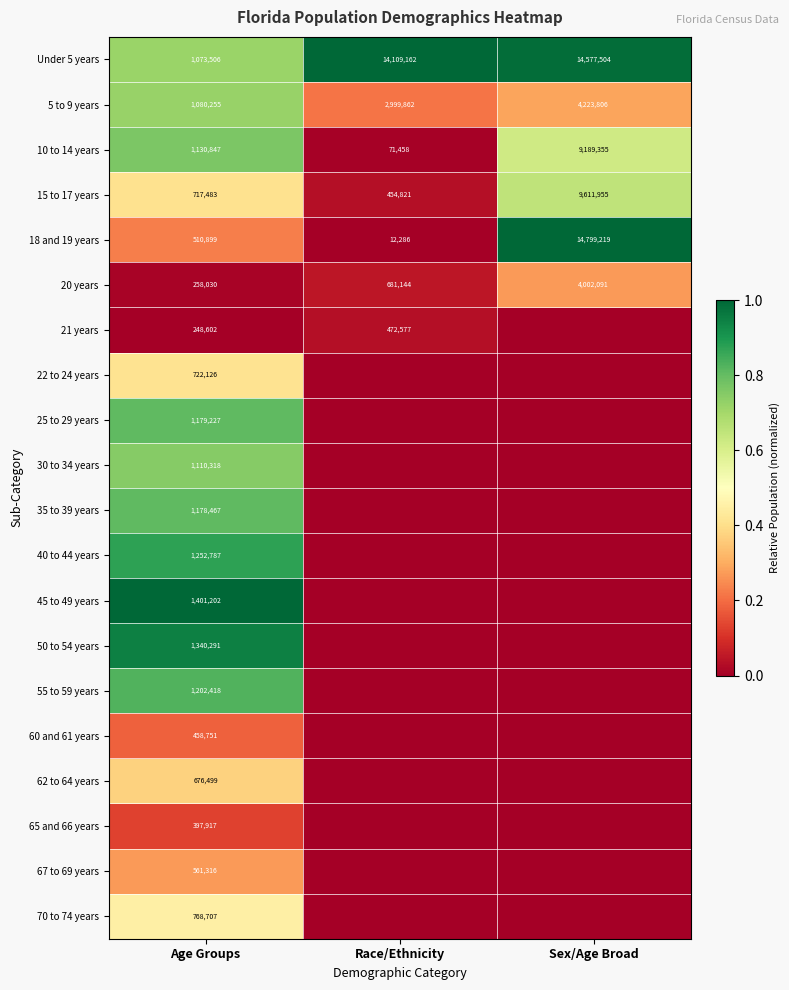

What is the difference between the Under 5 years values at Sex/Age Broad and Race/Ethnicity?

468342